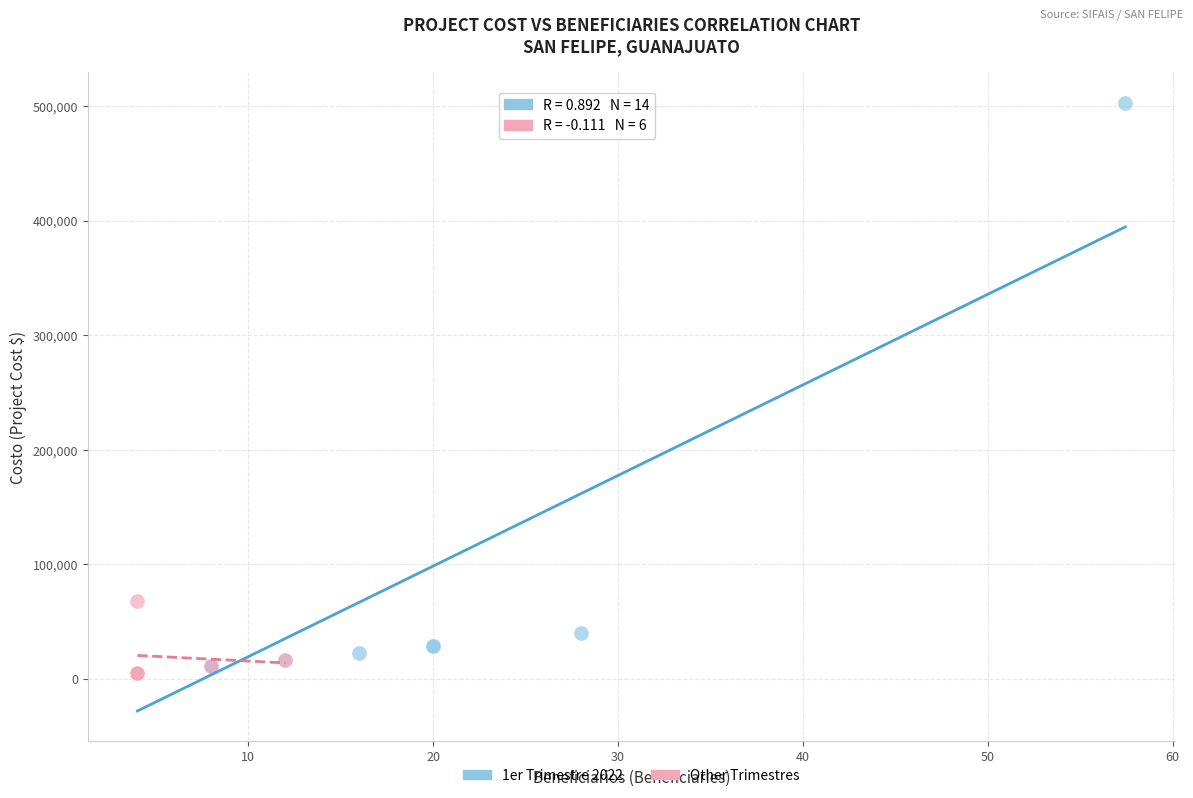

Which series reaches the maximum Y coordinate?

1er Trimestre 2022